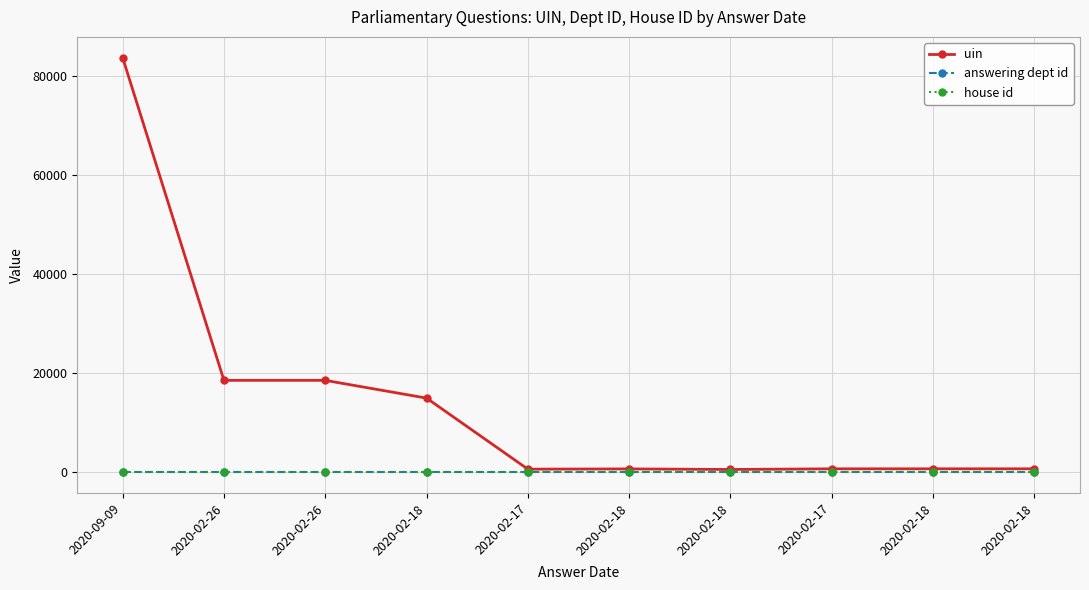

True or false: answering dept id has a value of 43 at 2020-02-18.

False